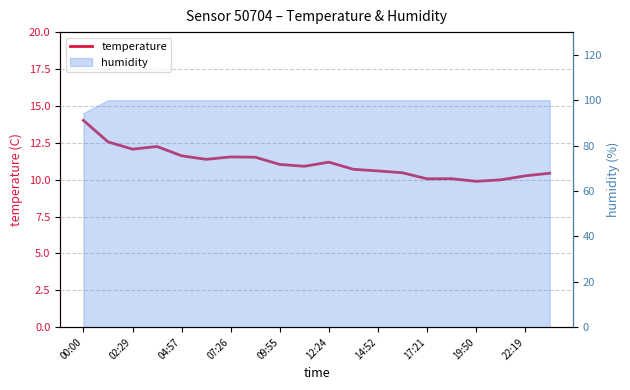

Where does the data first go above 11?

00:00